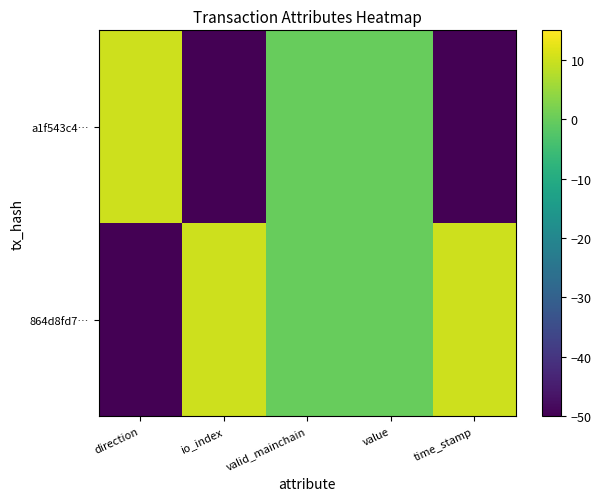

What is the difference between the highest and lowest values at direction?

60